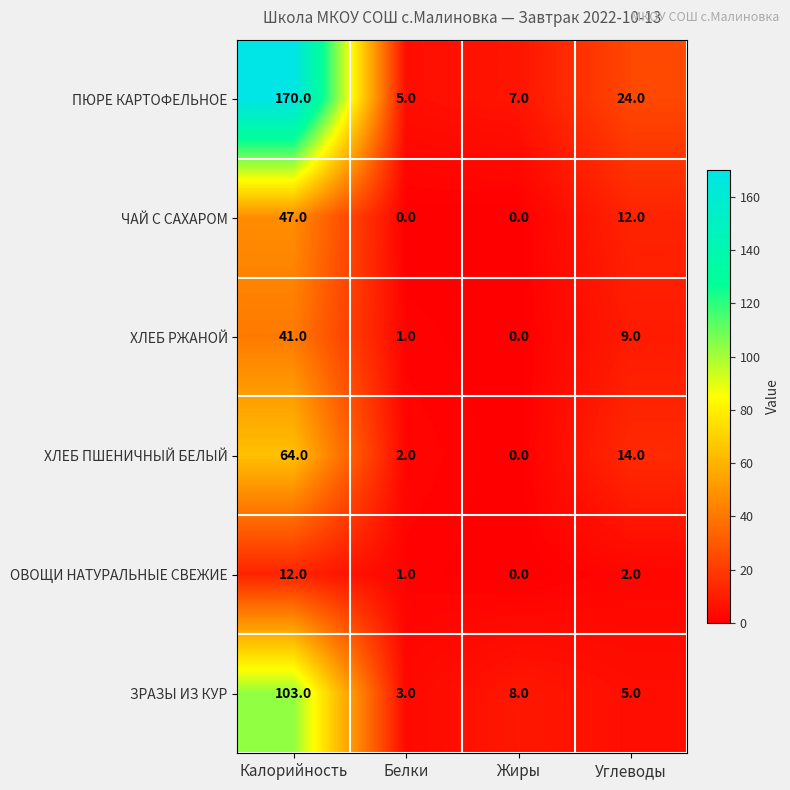

At which category is the sum across all series the highest?

Калорийность